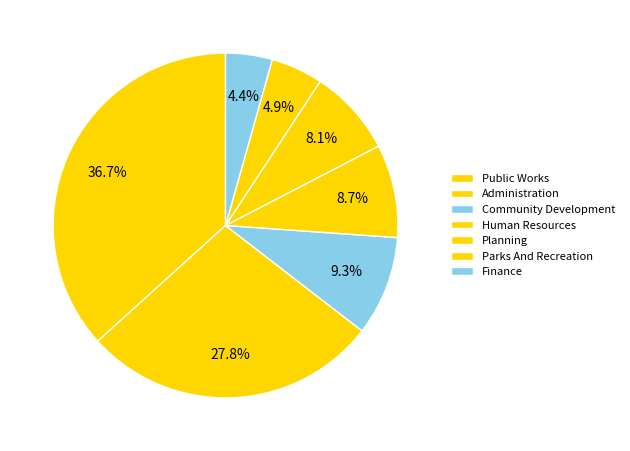

Approximately how many times larger is the value at Public Works compared to Community Development?

3.9